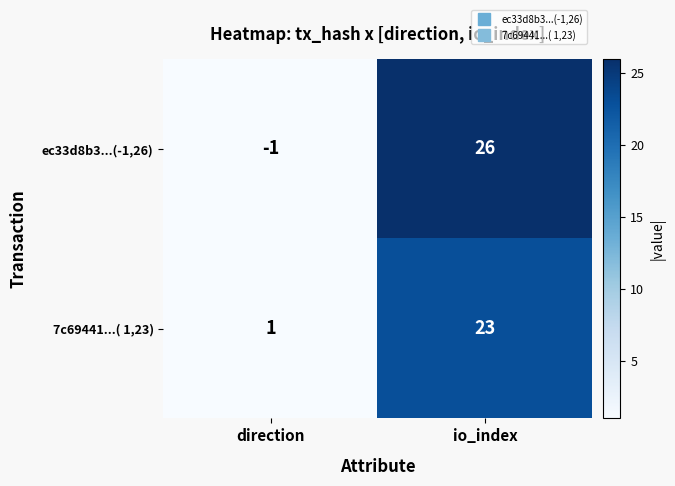

What is the difference between the maximum and minimum values in the ec33d8b3...(-1,26) series?

27